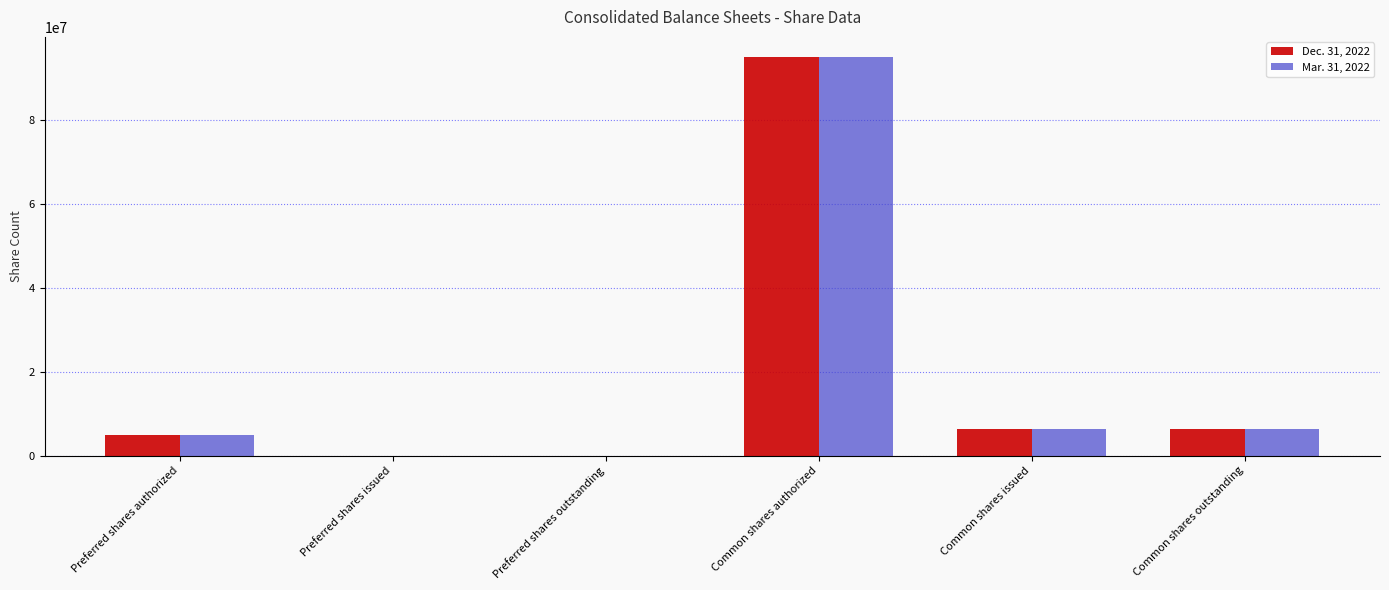

Is it true that Dec. 31, 2022 equals 48416740 at Common shares authorized?

False